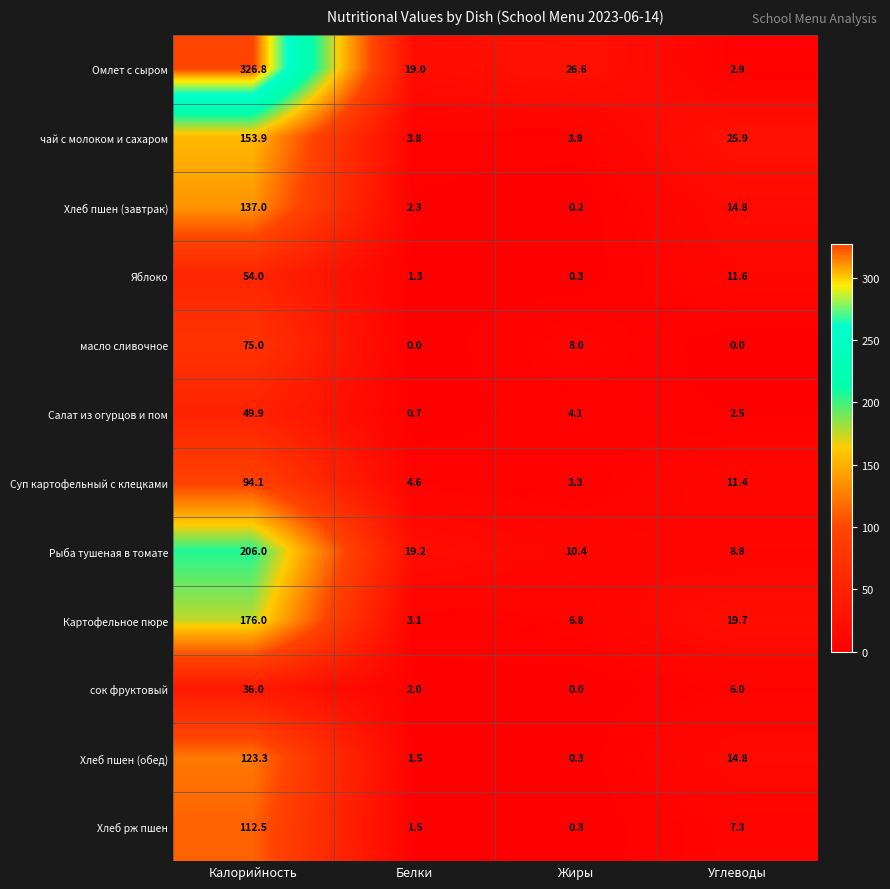

Is the value of сок фруктовый at Углеводы greater than the value of масло сливочное at Жиры?

No